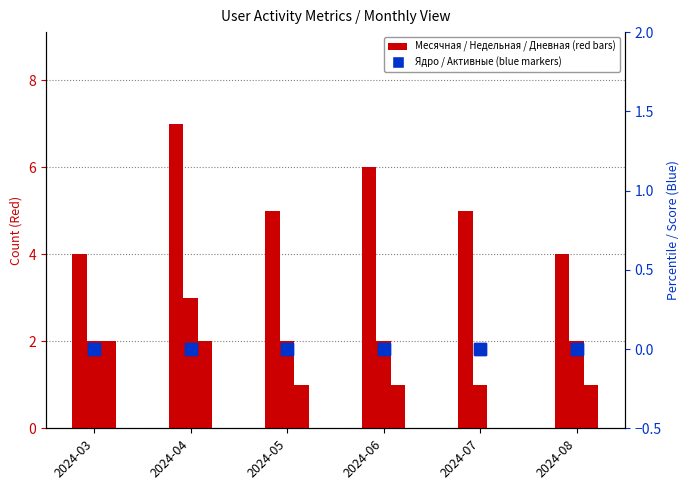

What is the average value of the Месячная series?

5